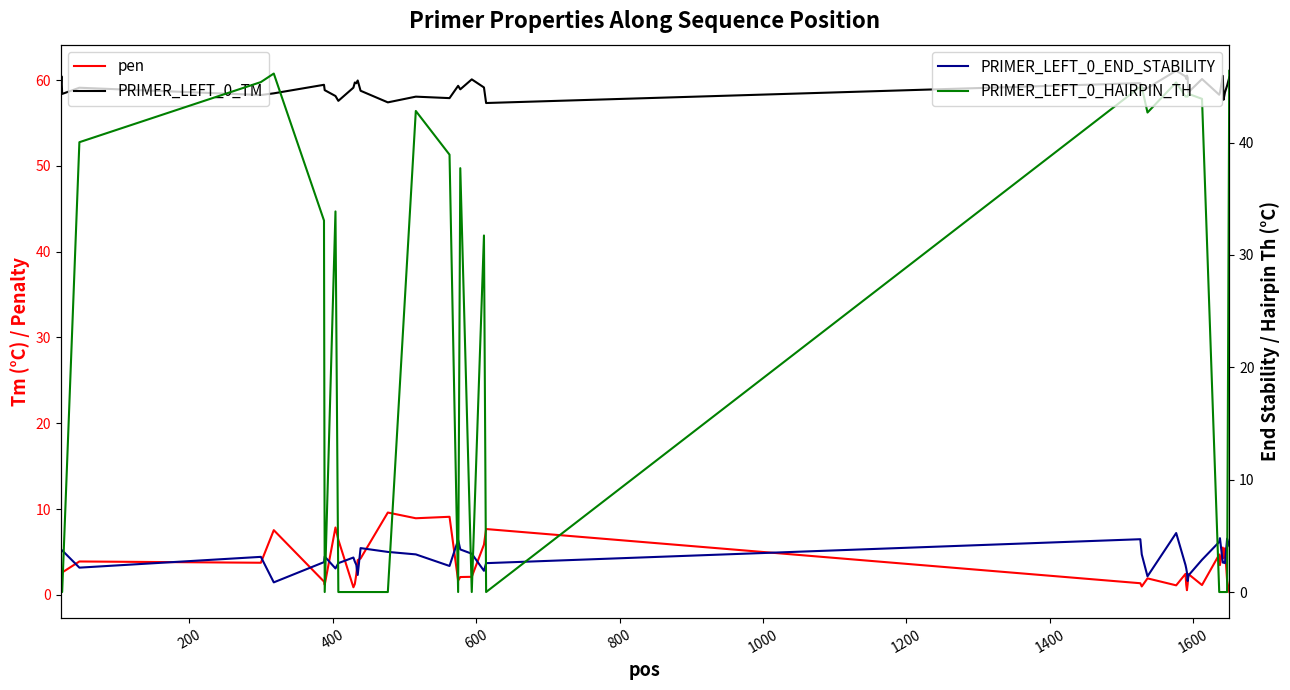

True or false: pen and PRIMER_LEFT_0_TM cross at least once.

False